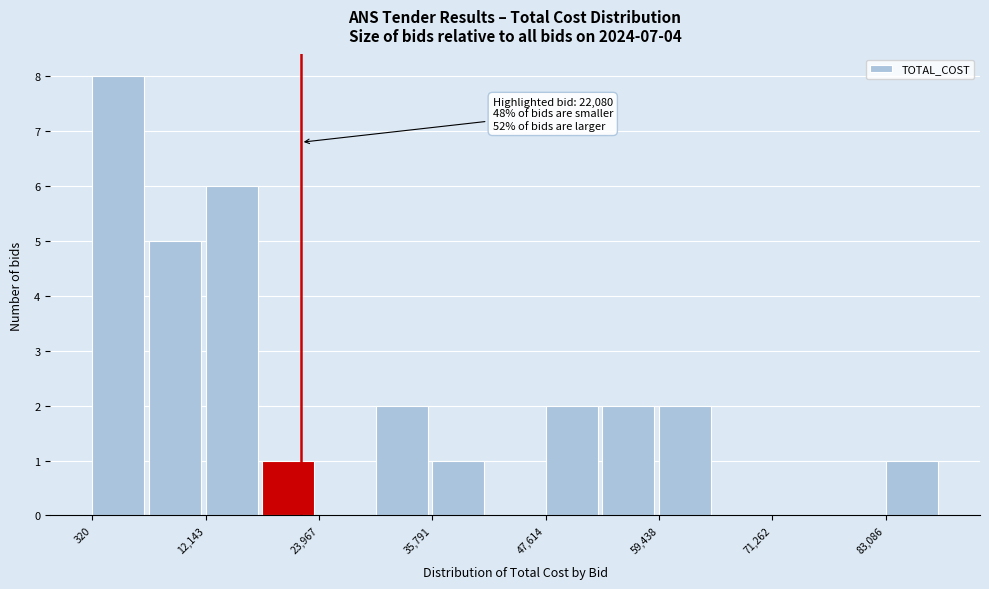

Around what value on the x-axis is the tallest bar? Give the approximate position of its centre, as read against the axis.

4000